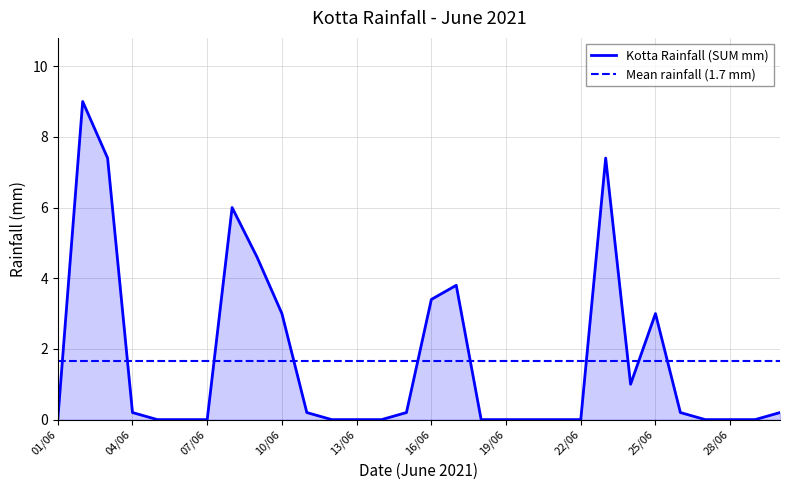

Count the number of values greater than 0.

15